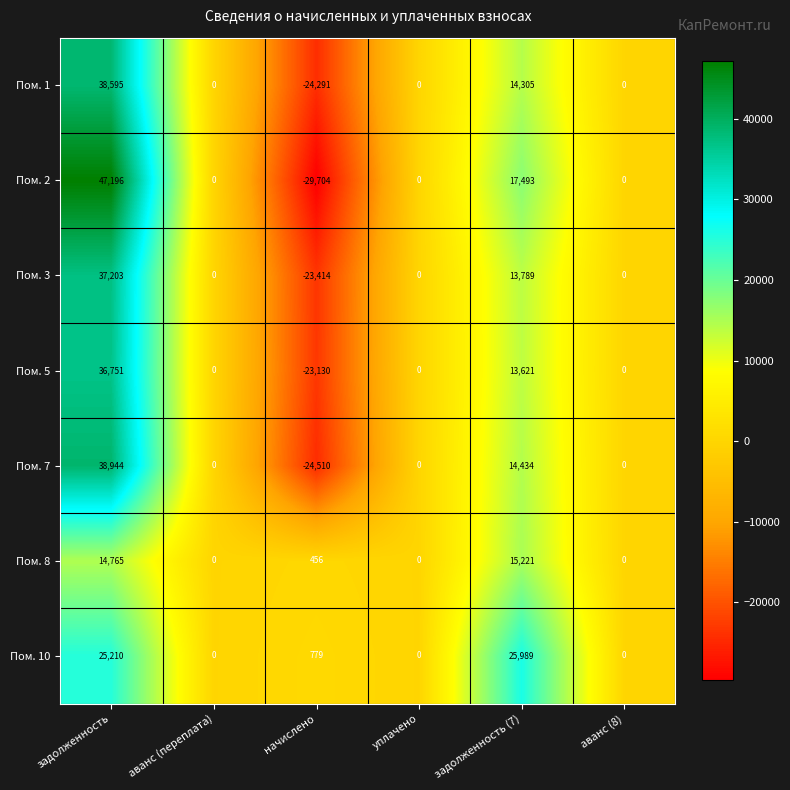

What is the minimum value shown in the chart?

-29704